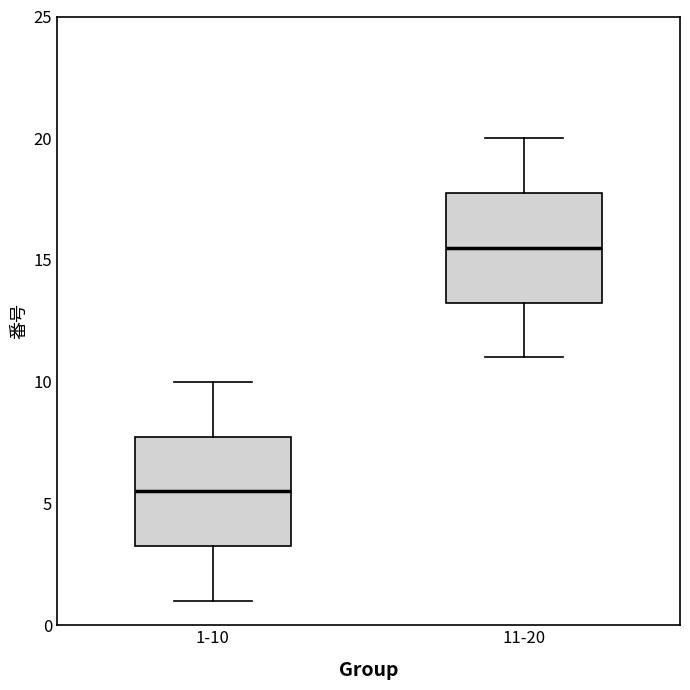

Where does the upper whisker of the box for 11-20 end on the y-axis? The values are not printed on the chart, so give them approximately, as read against the axis.

20.0